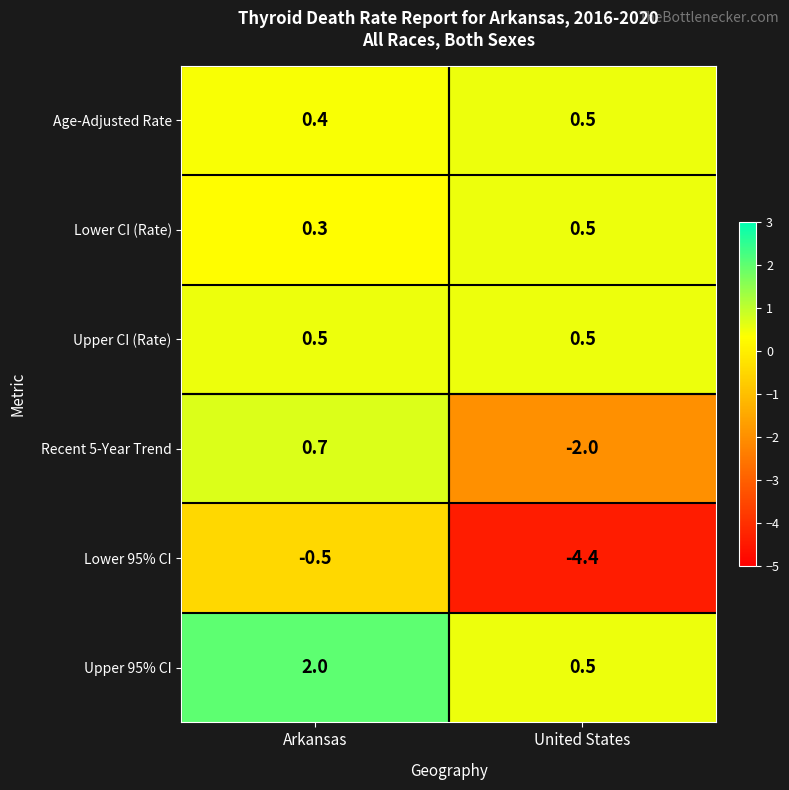

Reading right to left, what are all the values shown in this chart?

Age-Adjusted Rate: 0.5	0.4
Lower CI (Rate): 0.5	0.3
Upper CI (Rate): 0.5	0.5
Recent 5-Year Trend: -2.0	0.7
Lower 95% CI: -4.4	-0.5
Upper 95% CI: 0.5	2.0